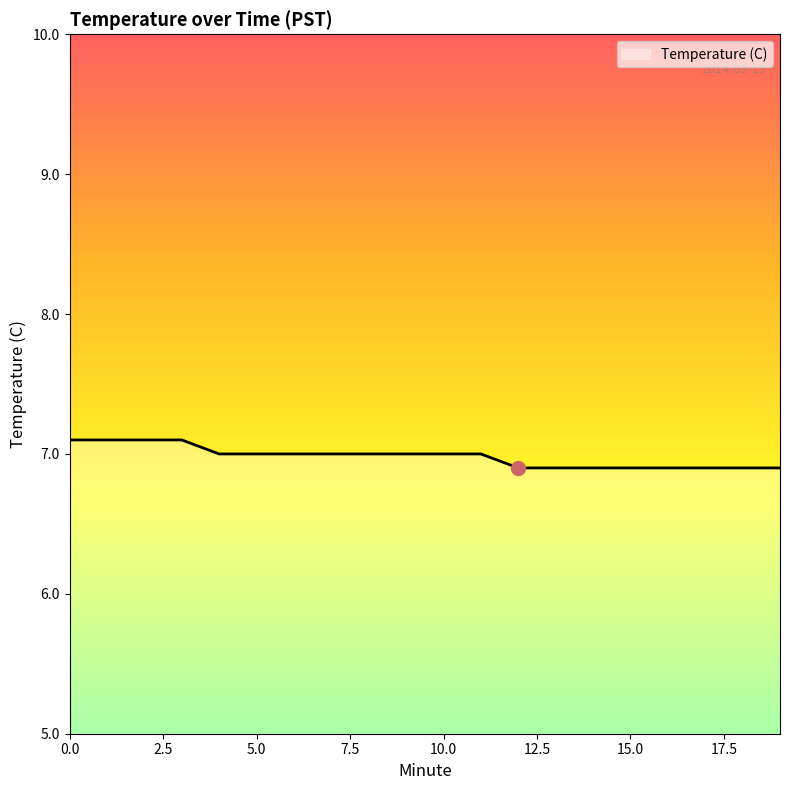

What is the maximum value shown in the chart?

7.1